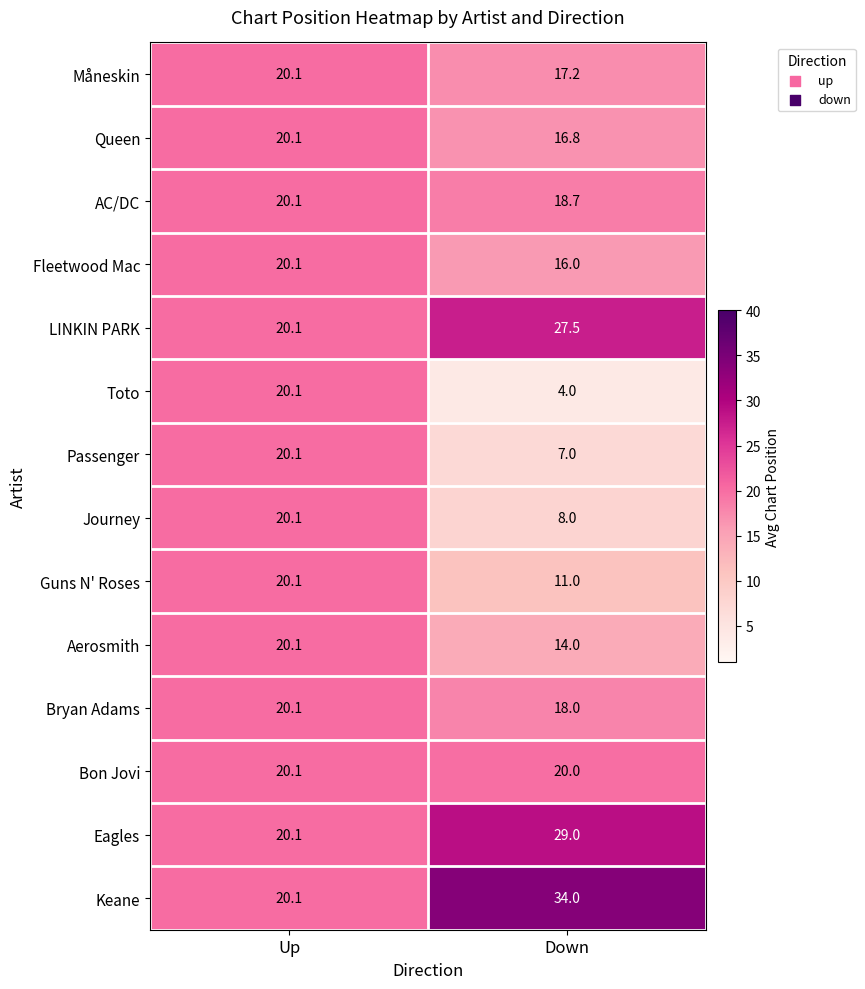

What is the total value across all series at Down?

241.2